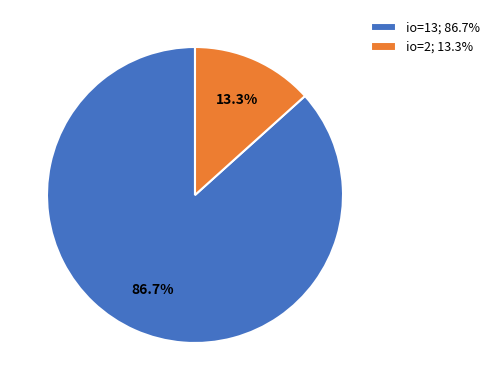

Combined, what portion of the pie is io=13; 86.7% and io=2; 13.3%?

100.0%